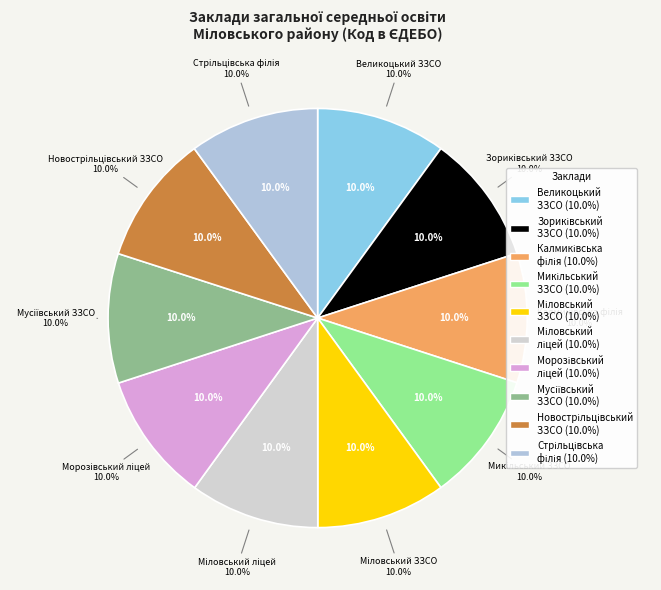

How many slices are in this pie chart?

10